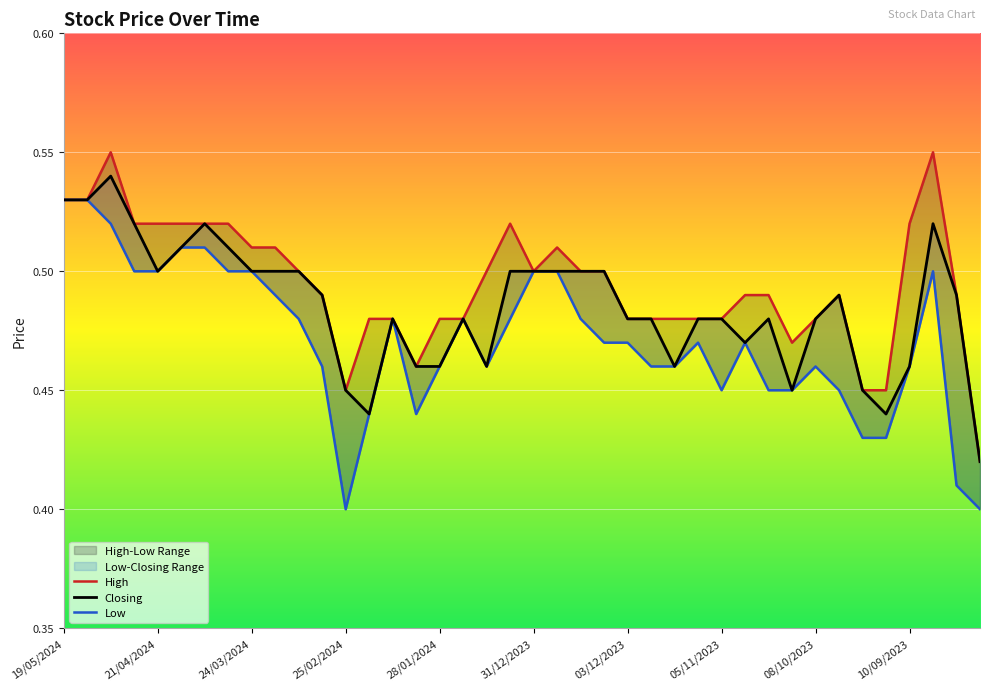

List the series in order of their overall mean, highest first.

High, Closing, Low